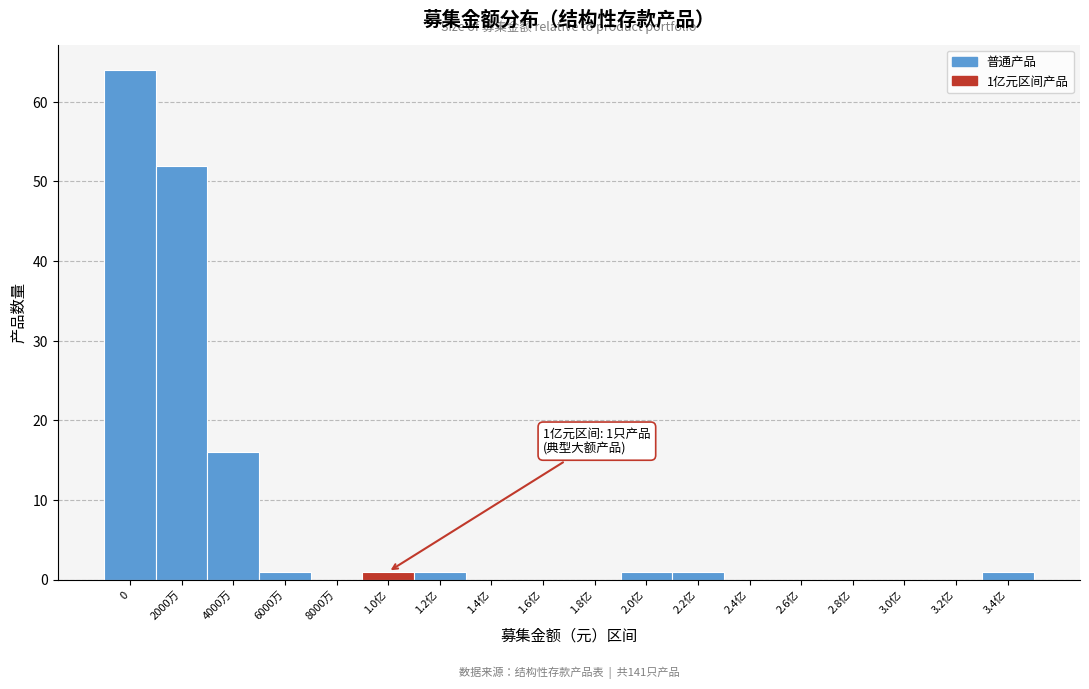

Reading left to right, transcribe all the data shown in this chart.

0=64	2000万=52	4000万=16	6000万=1	8000万=0	1.0亿=1	1.2亿=1	1.4亿=0	1.6亿=0	1.8亿=0	2.0亿=1	2.2亿=1	2.4亿=0	2.6亿=0	2.8亿=0	3.0亿=0	3.2亿=0	3.4亿=1